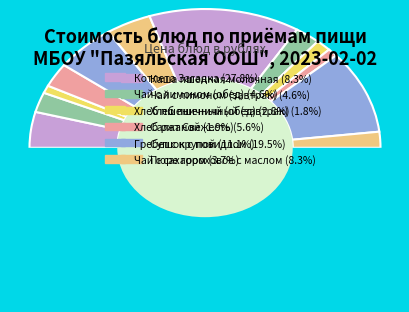

To the nearest percent, what is the combined percentage of Хлеб пшеничный (завтрак) and Пюре гороховое с маслом?

10%